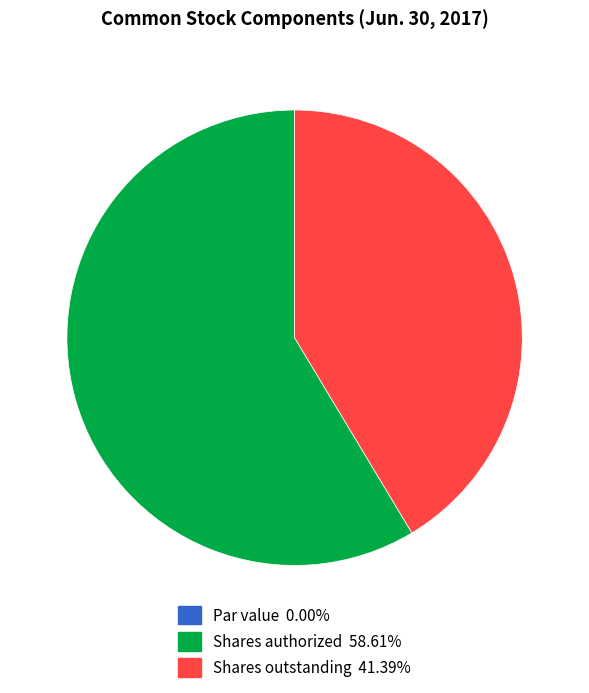

Is the sum of Shares outstanding 41.39% and Shares authorized 58.61% greater than half?

Yes